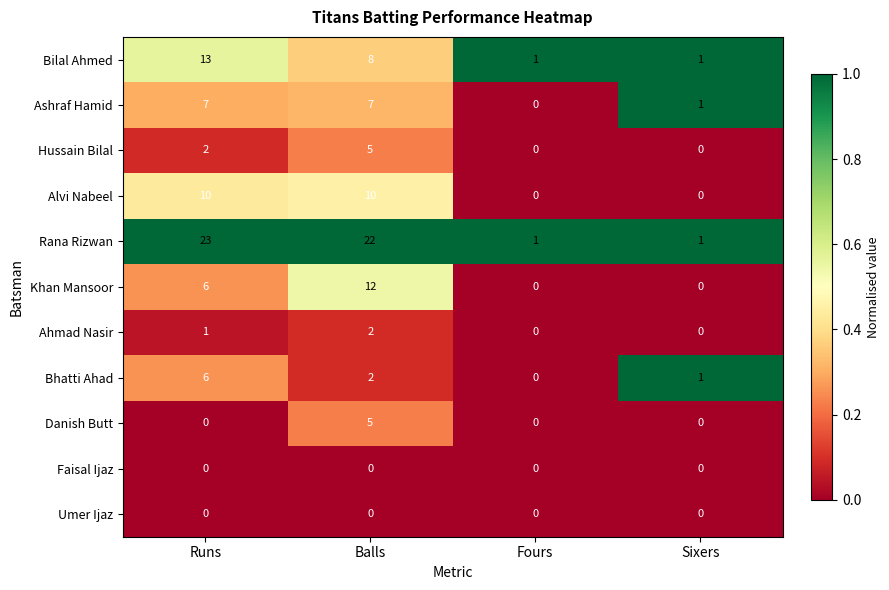

The Ahmad Nasir series shows 2 at Balls. True or false?

True